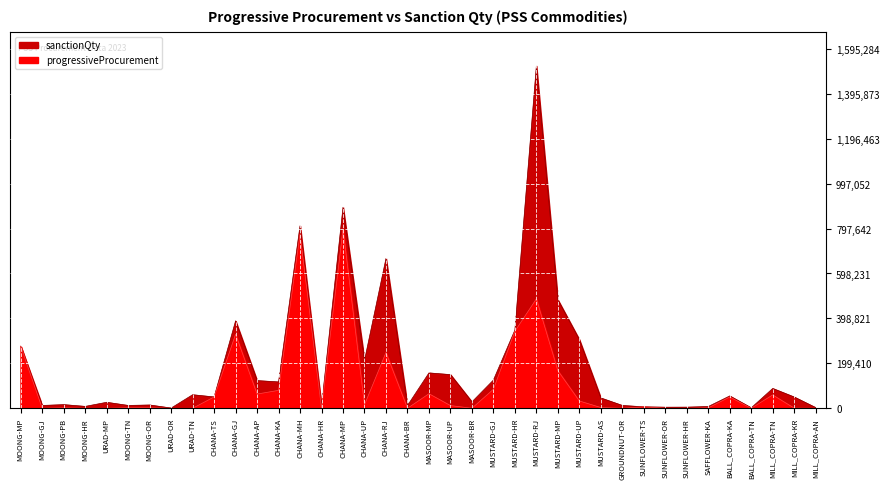

Reading left to right, what are all the values shown in this chart?

progressiveProcurement: 275645.0	0.0	1961.2	13.2	0.0	2135.2	1878.9	0.0	0.0	50238.0	328449.8	63132.1	79536.6	772858.0	0.0	795997.0	15584.9	247318.2	0.0	64460.9	12013.7	0.0	84337.0	341758.5	485709.5	167091.0	32368.4	3296.0	118.3	6500.0	81.7	0.0	1629.7	50184.1	0.0	59312.6	643.9	85.9
sanctionQty: 275645.0	12523.0	16250.0	8400.0	26588.0	12605.0	14598.0	1060.0	60203.0	50238.0	388000.0	122933.0	117000.0	810088.0	10175.0	892210.0	212505.0	665028.0	12305.0	157038.0	149435.0	28375.0	125300.0	347105.0	1519318.0	481615.0	304723.0	45793.0	12505.0	6500.0	4805.0	5008.0	7898.0	54750.0	2000.0	88000.0	50000.0	3000.0